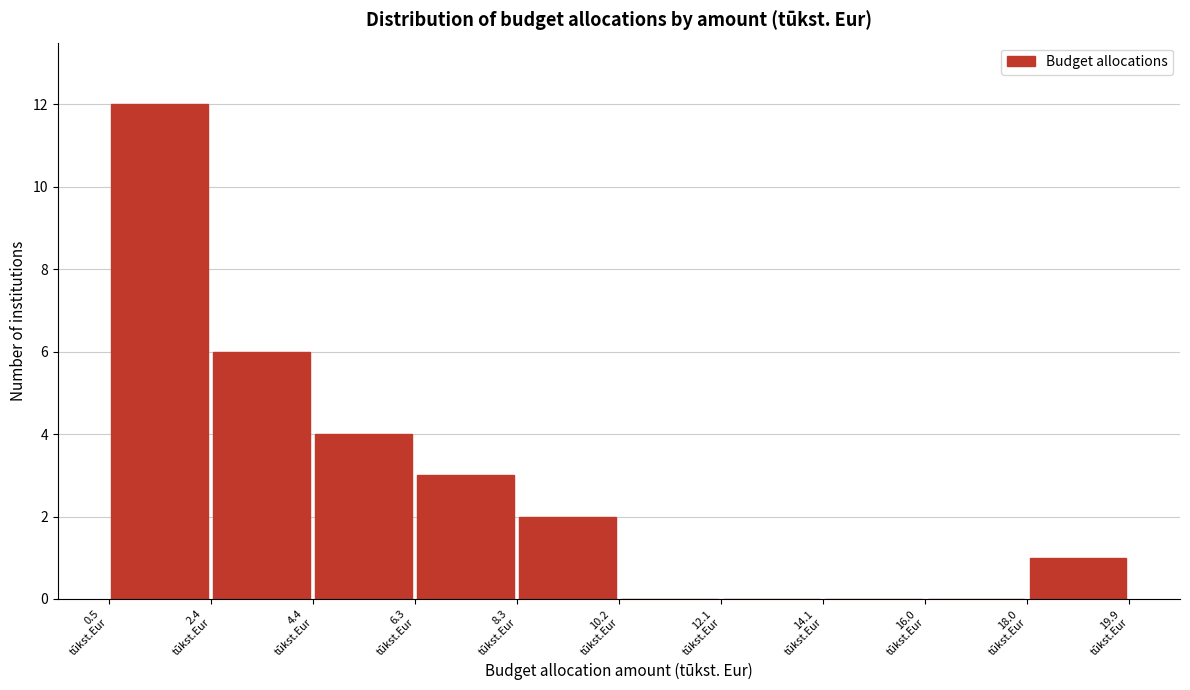

Over which range of the x-axis is the bar tallest?

0.50 to 2.44